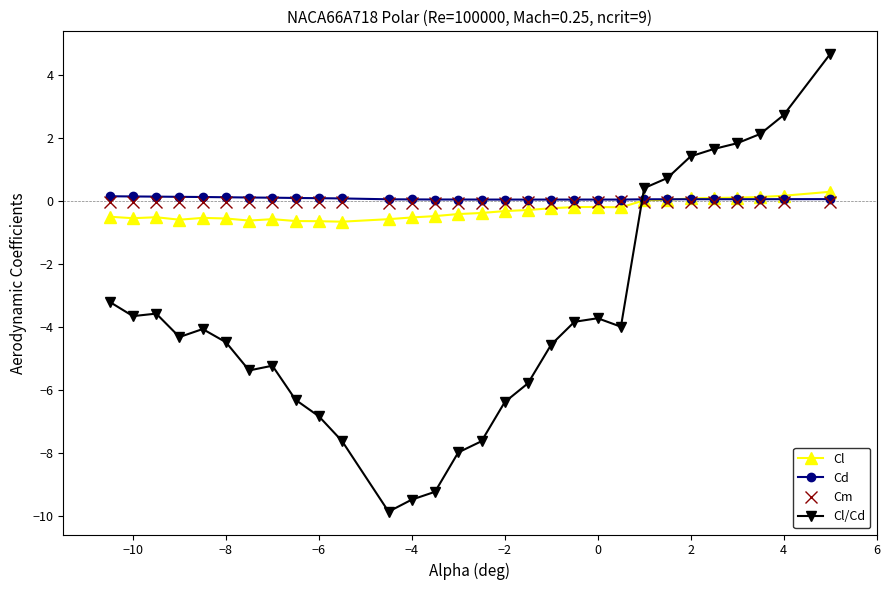

True or false: Cd has more than 0 points higher than both neighbors.

True